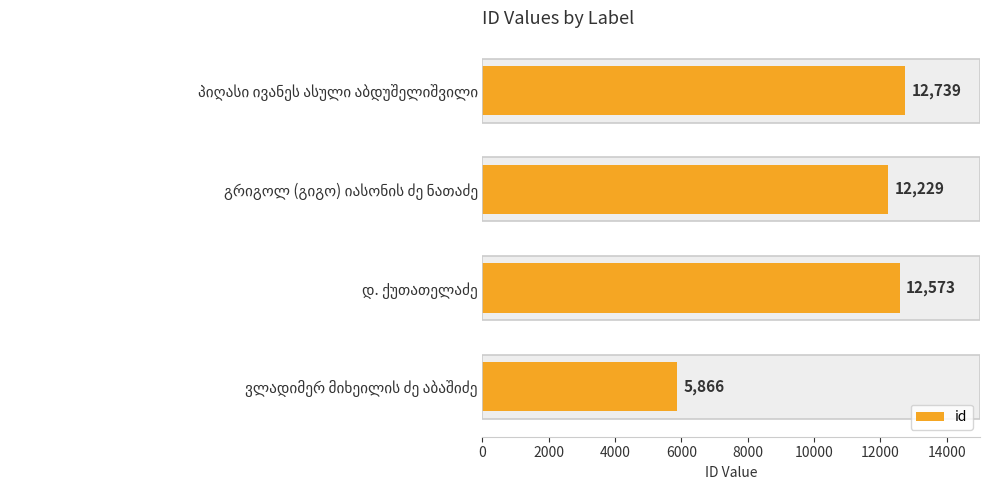

Reading left to right, transcribe all the data shown in this chart.

5866	12573	12229	12739